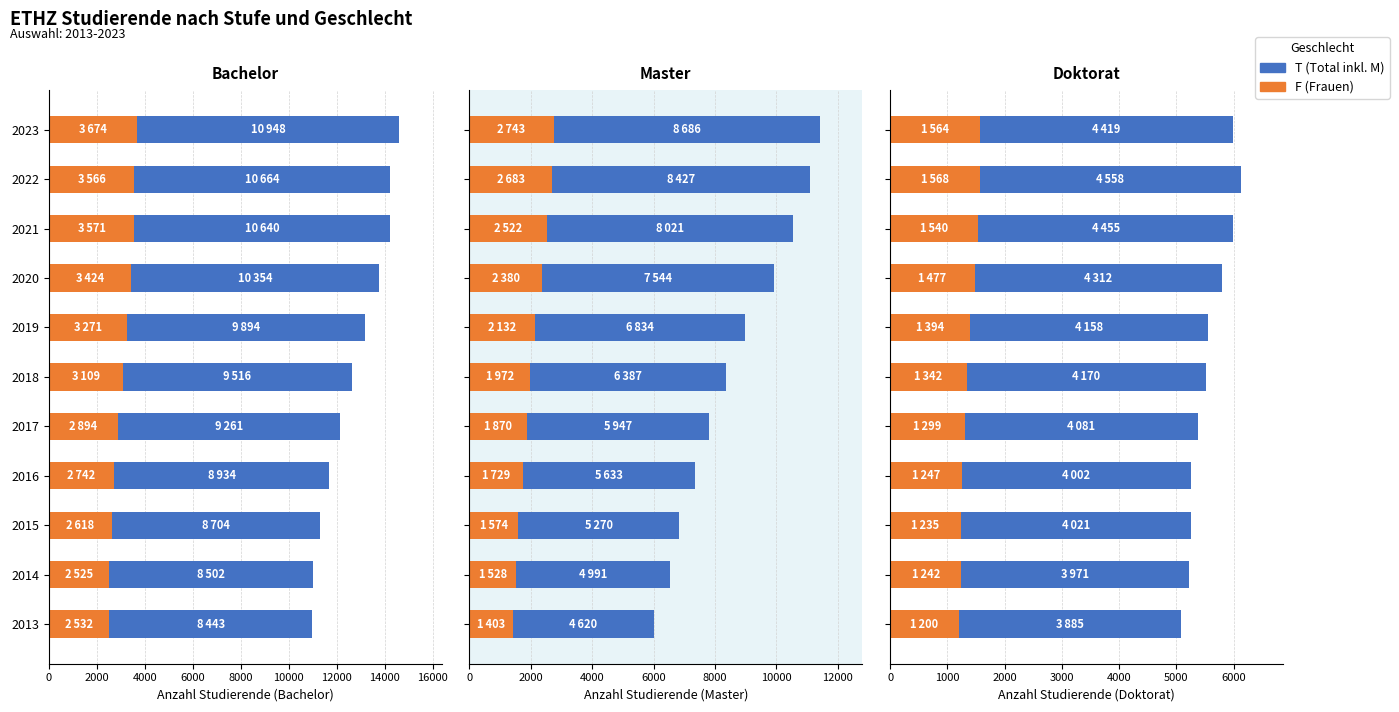

What is the spread (max minus min) of values at 2018?

2828